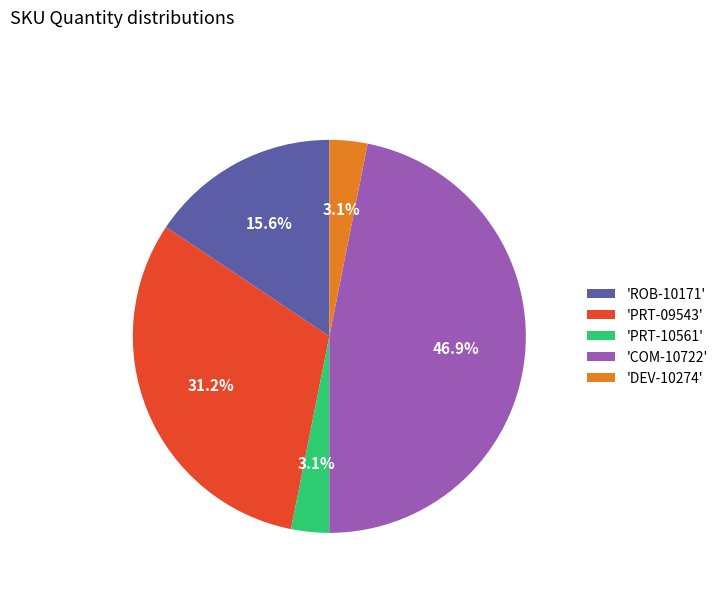

Which has a higher value, 'PRT-10561' or 'ROB-10171'?

'ROB-10171'